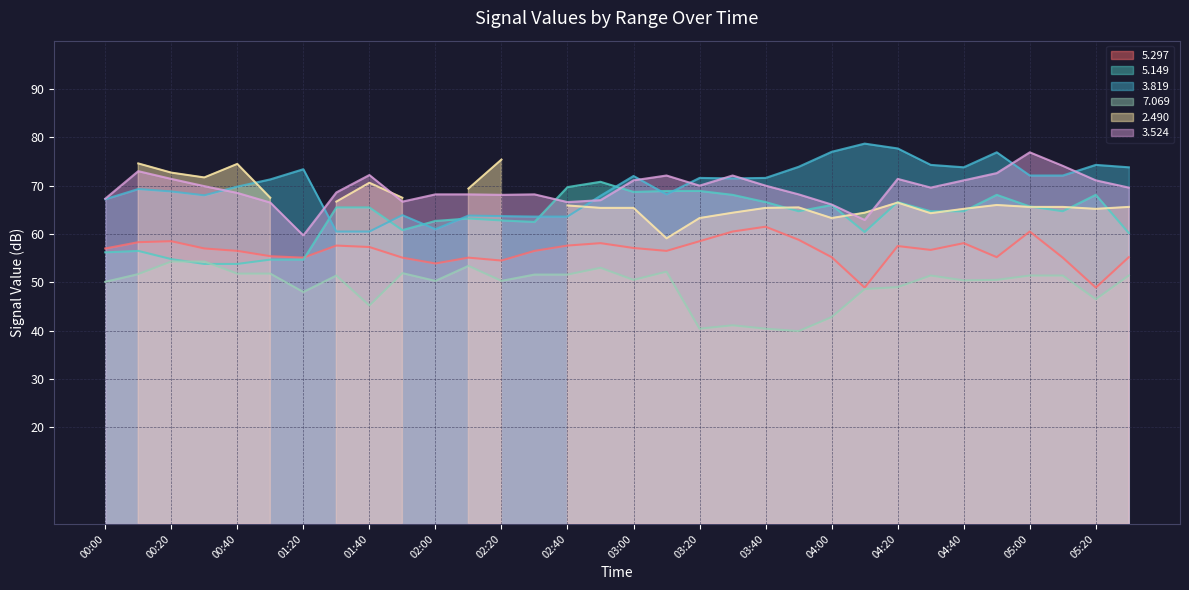

True or false:   5.297 has a value of 98.5 at 05:10.

False